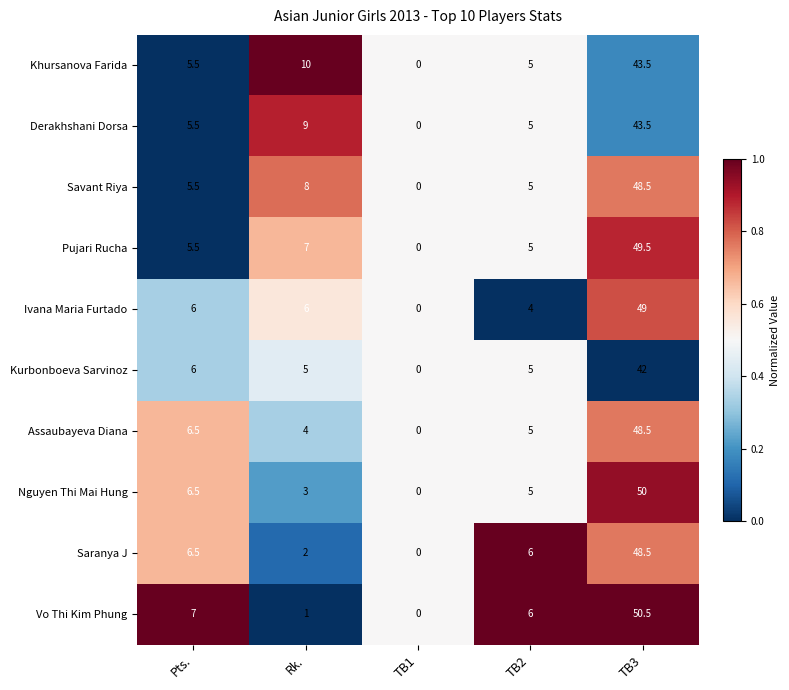

What is the total value across all series at TB2?

51.0